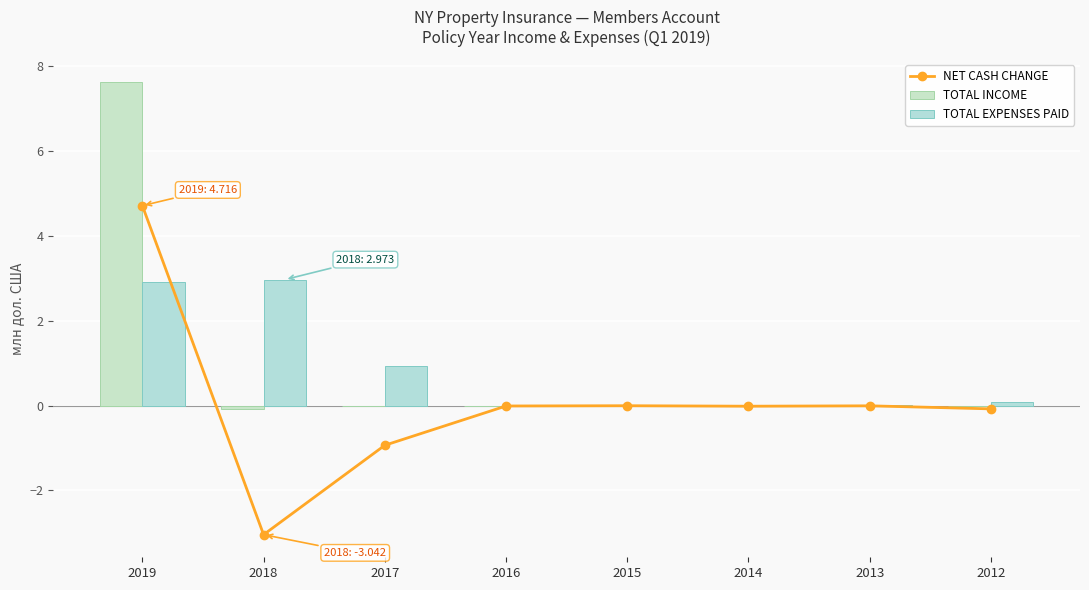

What is the total value across all series at 2018?

-0.1